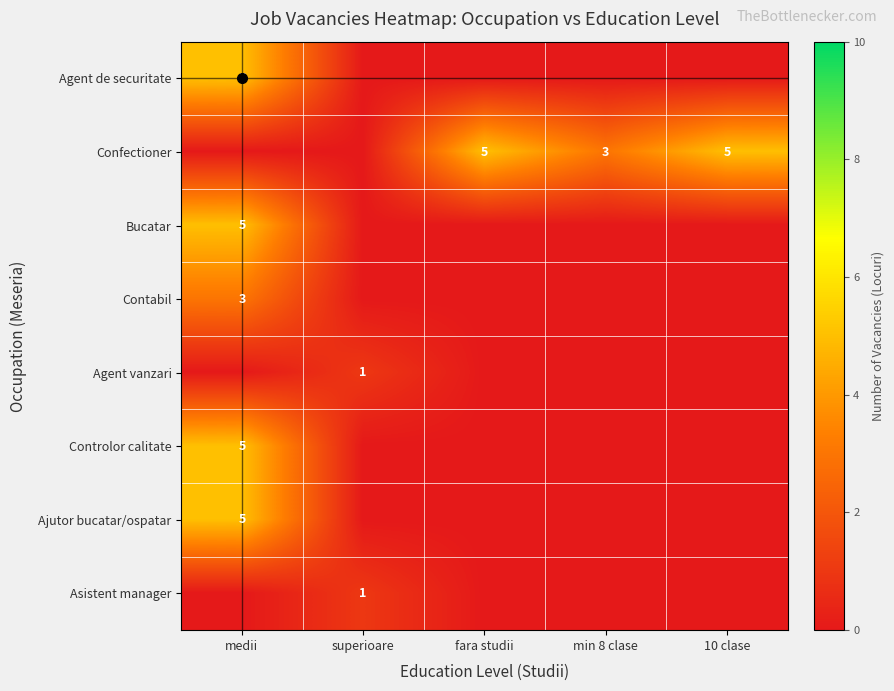

What is the spread (max minus min) of values at superioare?

1